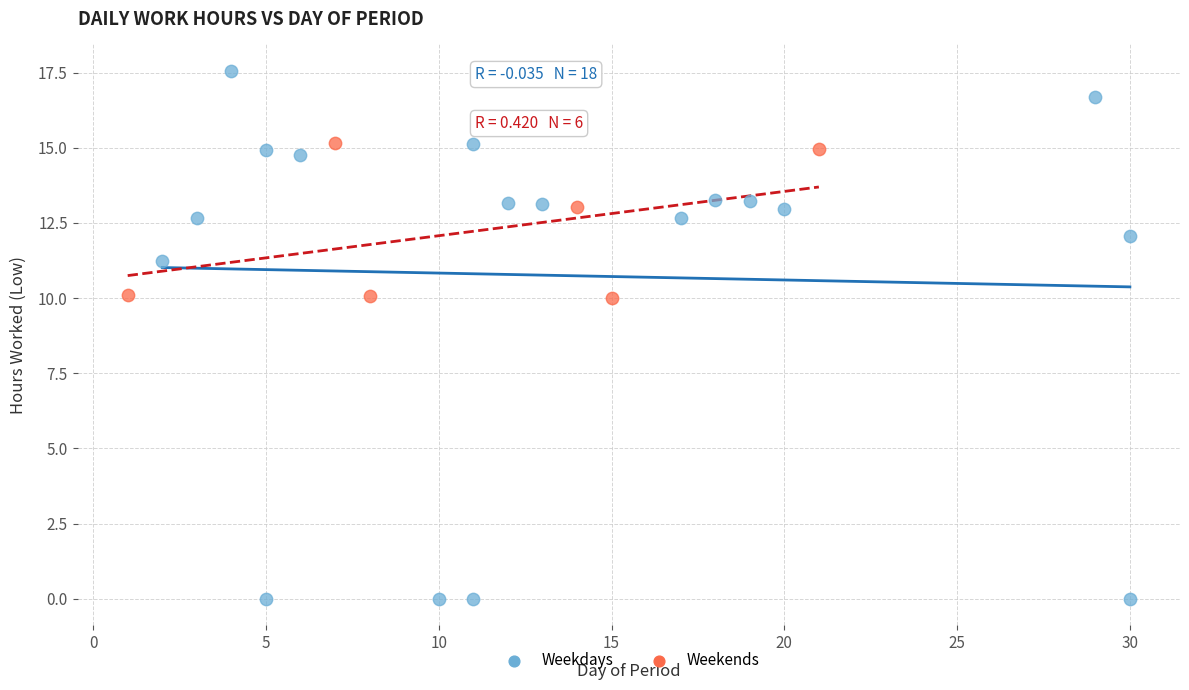

Which series contains the lowest Y value?

Weekdays